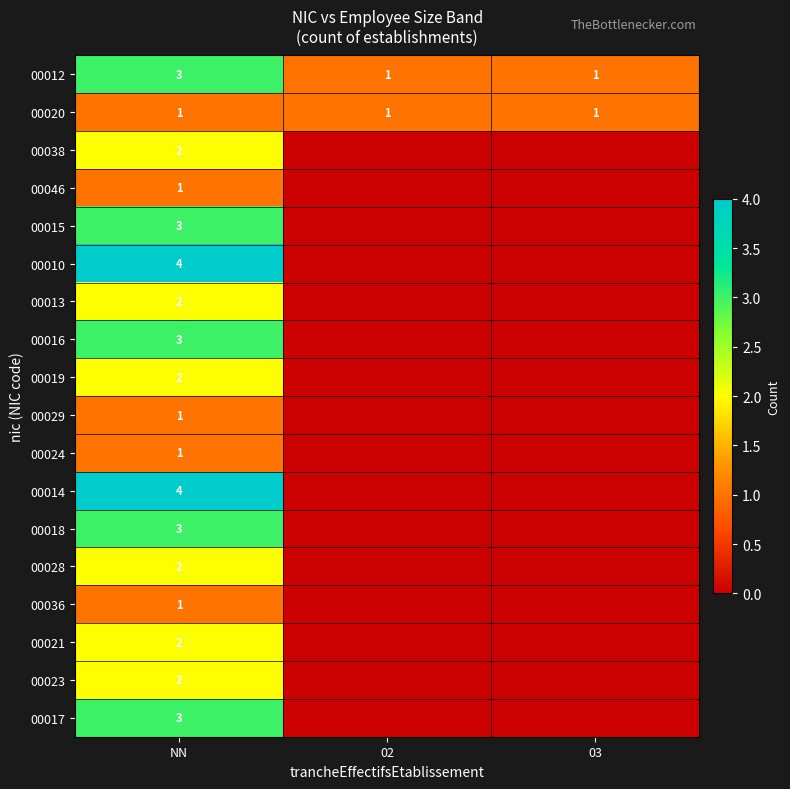

The value of 00015 at NN is 2. True or false?

False